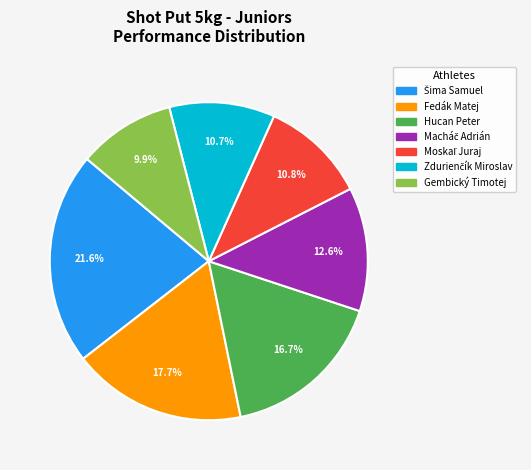

Does any single category account for the majority?

No